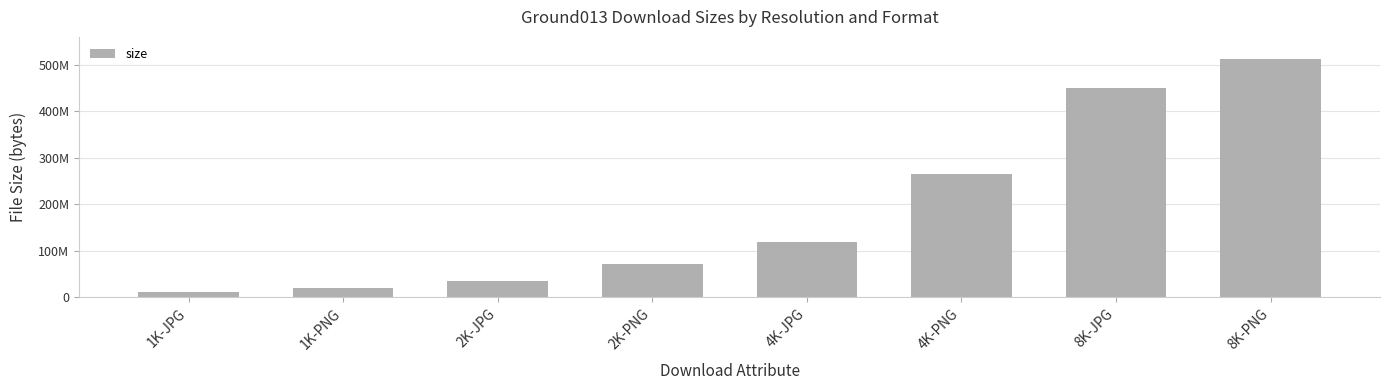

What is the change in value from 1K-PNG to 2K-JPG?

+15941013